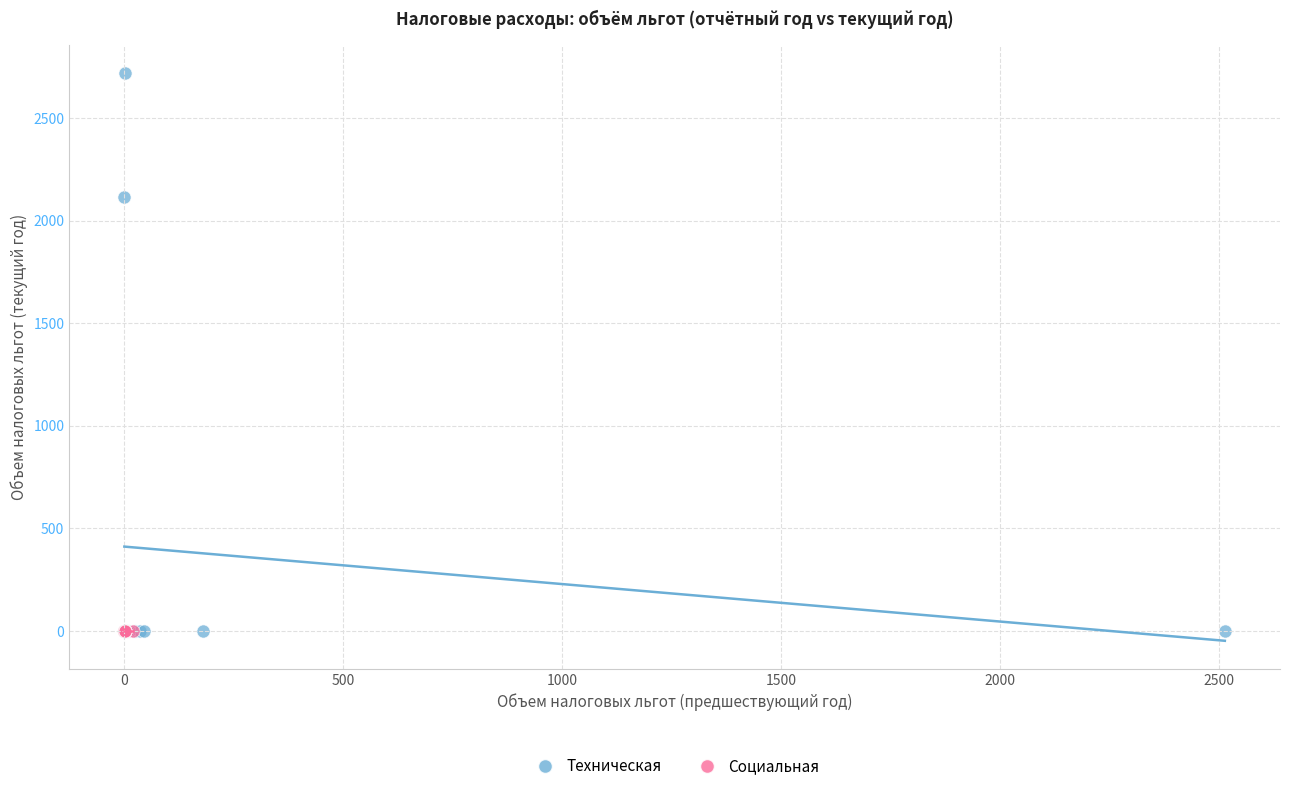

Which series contains the highest Y value?

Техническая